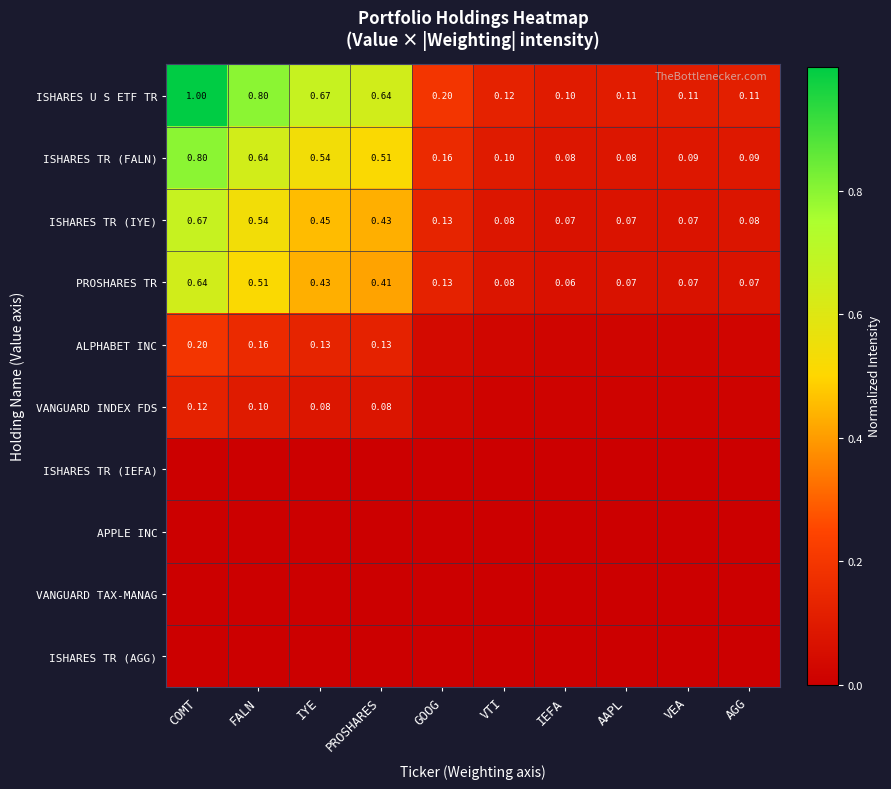

The ISHARES TR (FALN) series shows 0.1 at AGG. True or false?

False